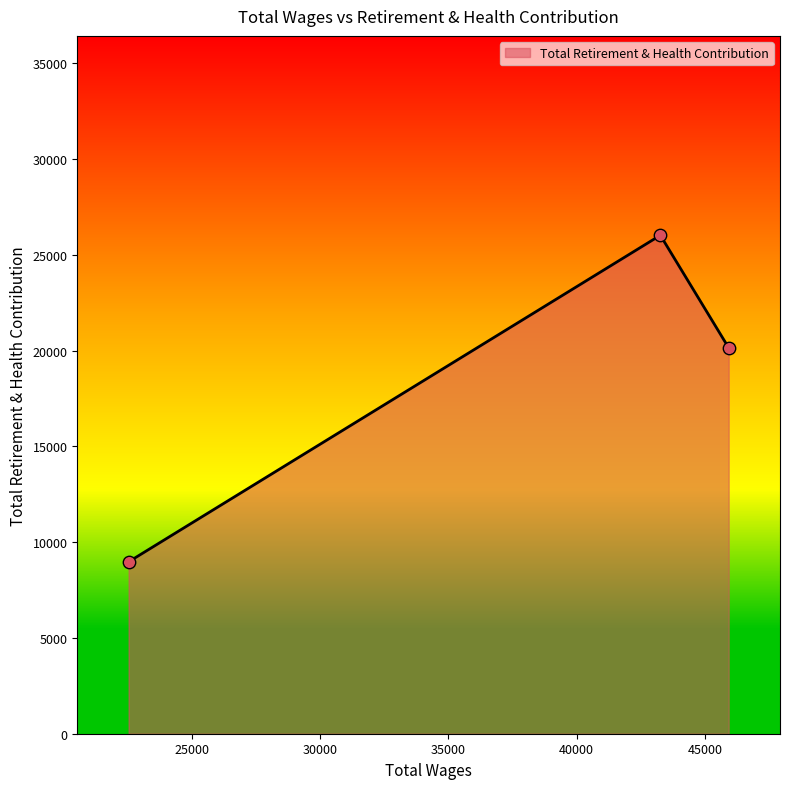

What is the maximum value shown in the chart?

26028